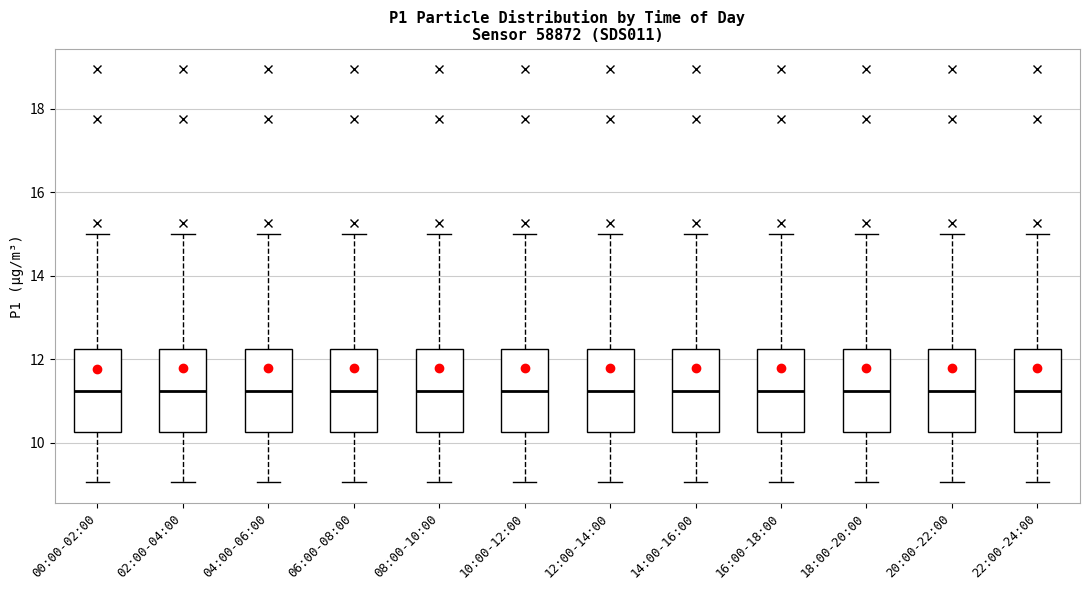

Reading left to right, read every box against the y-axis: the position of its median line, the range the box covers, and the ends of its whiskers. The values are not printed on the chart, so give them approximately, as read against the axis.

00:00-02:00: median 11.2, box 10.2 to 12.2, whiskers 9.0 to 15.0
02:00-04:00: median 11.2, box 10.2 to 12.2, whiskers 9.0 to 15.0
04:00-06:00: median 11.2, box 10.2 to 12.2, whiskers 9.0 to 15.0
06:00-08:00: median 11.2, box 10.2 to 12.2, whiskers 9.0 to 15.0
08:00-10:00: median 11.2, box 10.2 to 12.2, whiskers 9.0 to 15.0
10:00-12:00: median 11.2, box 10.2 to 12.2, whiskers 9.0 to 15.0
12:00-14:00: median 11.2, box 10.2 to 12.2, whiskers 9.0 to 15.0
14:00-16:00: median 11.2, box 10.2 to 12.2, whiskers 9.0 to 15.0
16:00-18:00: median 11.2, box 10.2 to 12.2, whiskers 9.0 to 15.0
18:00-20:00: median 11.2, box 10.2 to 12.2, whiskers 9.0 to 15.0
20:00-22:00: median 11.2, box 10.2 to 12.2, whiskers 9.0 to 15.0
22:00-24:00: median 11.2, box 10.2 to 12.2, whiskers 9.0 to 15.0